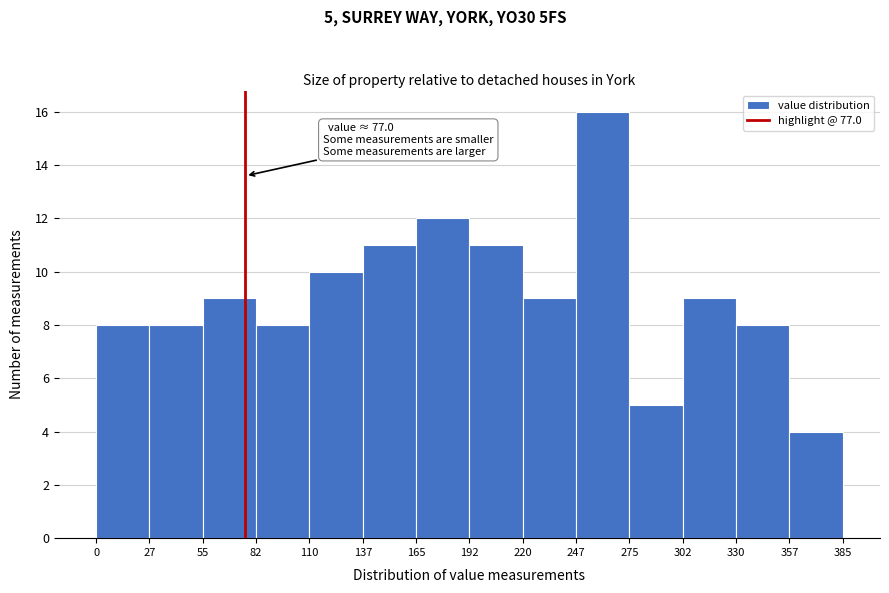

Over which range of the x-axis is the bar tallest?

247 to 275